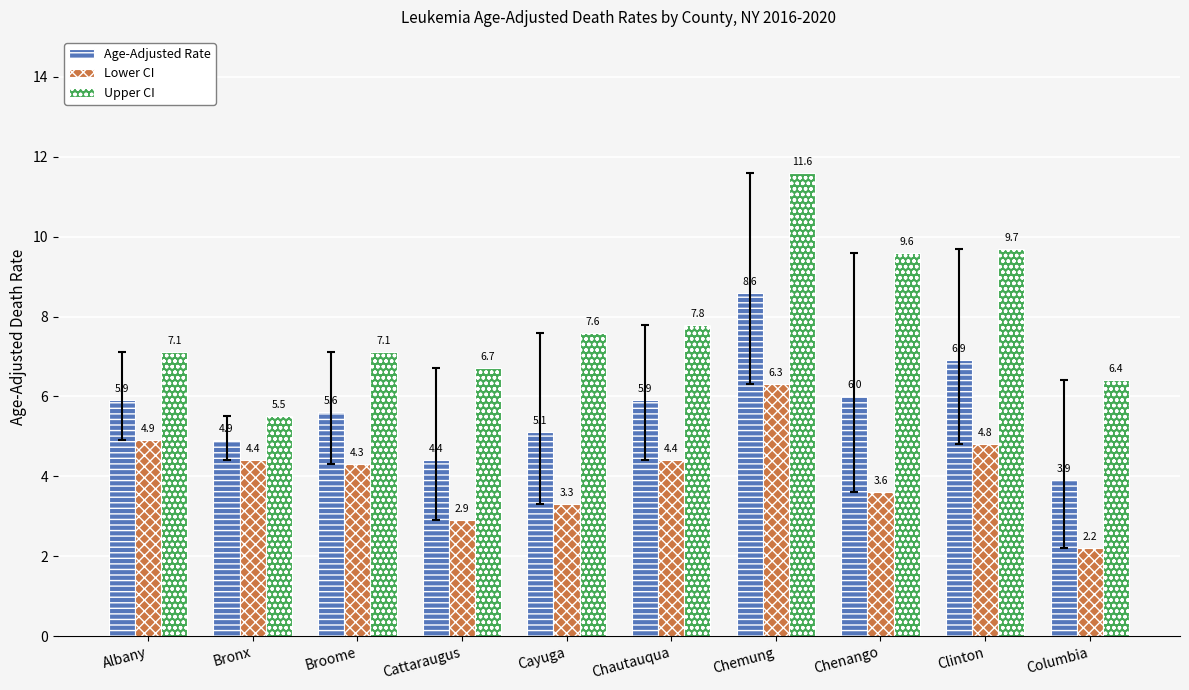

At Albany, list the series in order from smallest to largest.

Lower CI, Age-Adjusted Rate, Upper CI